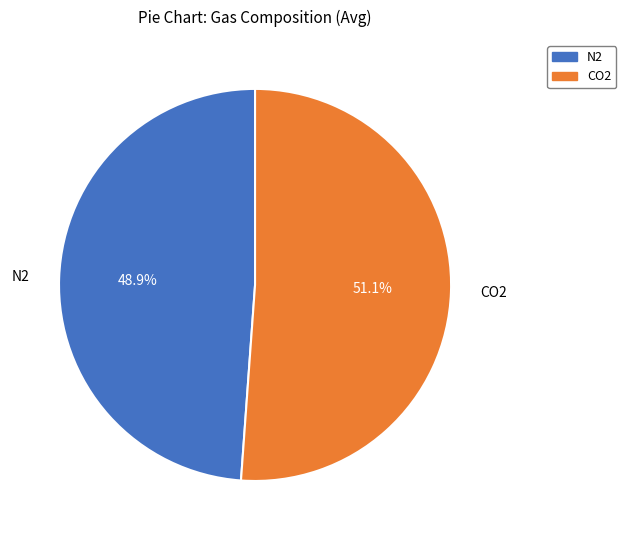

To the nearest percent, what is the difference between the largest and smallest slice percentages?

2%